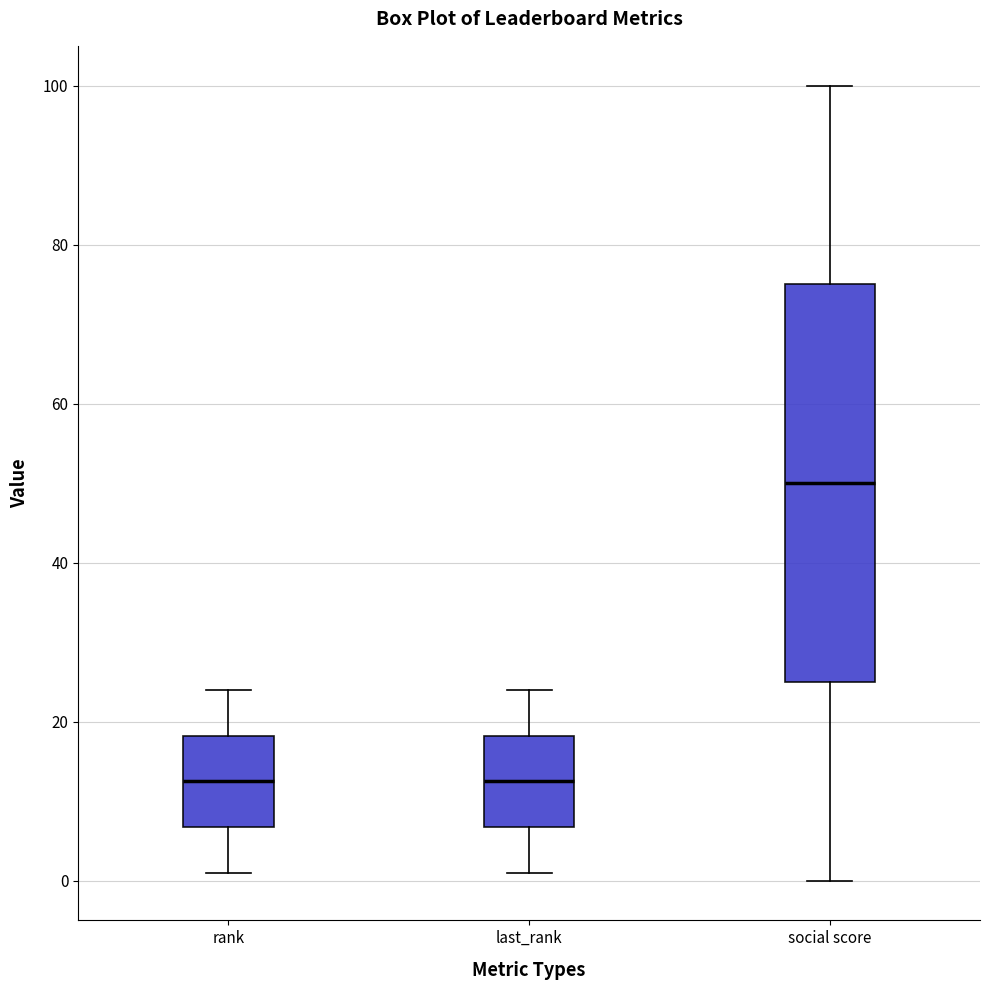

Reading left to right, read every box against the y-axis: the position of its median line, the range the box covers, and the ends of its whiskers. The values are not printed on the chart, so give them approximately, as read against the axis.

rank: median 12, box 6 to 18, whiskers 2 to 24
last_rank: median 12, box 6 to 18, whiskers 2 to 24
social score: median 50, box 26 to 76, whiskers 0 to 100